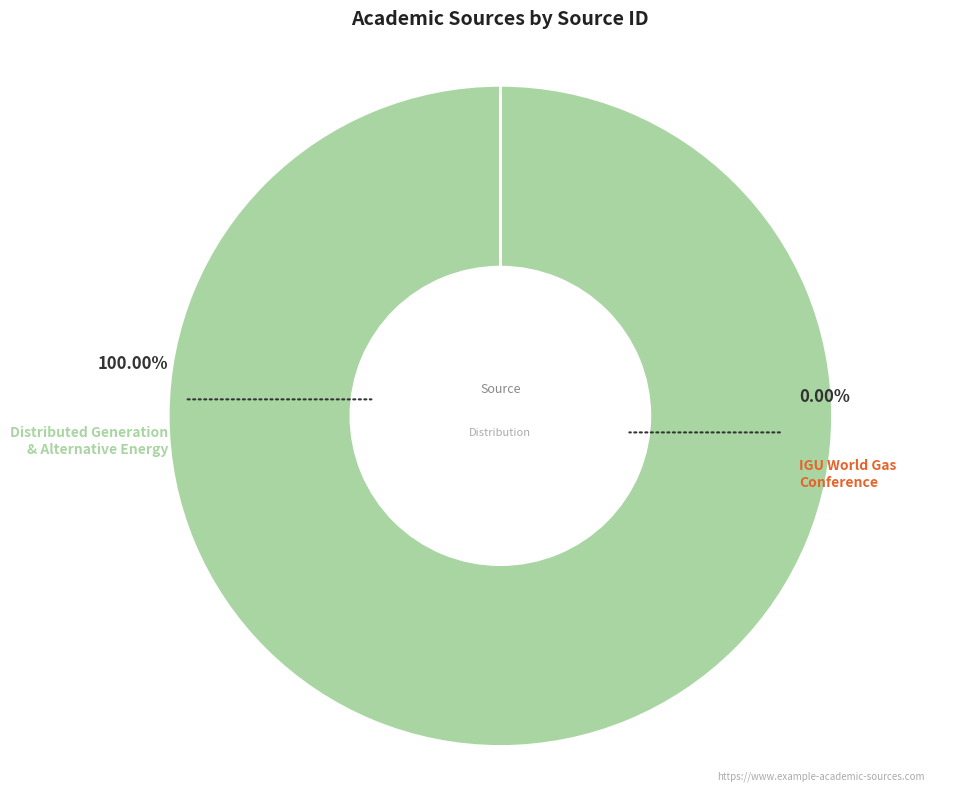

Is the sum of International Gas Union World Gas Conference and Distributed Generation and Alternative Energy Journal greater than half?

Yes